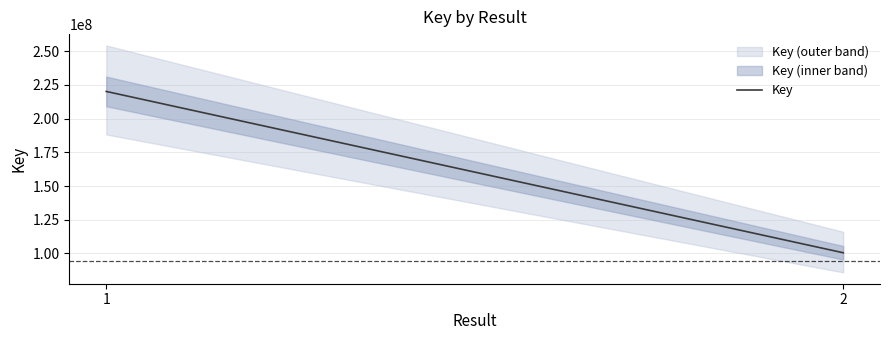

What is the minimum value shown in the chart?

100477987